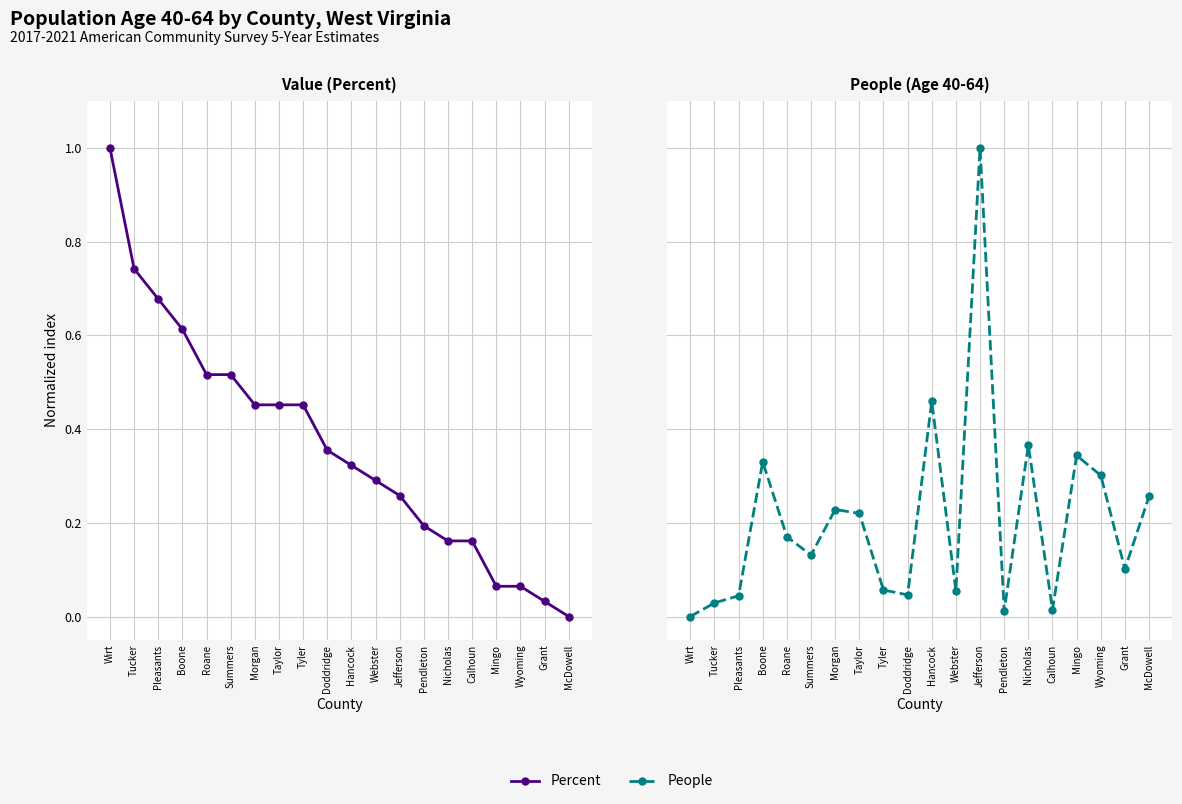

How many interior local valleys does the People (Age 40-64) series have?

6